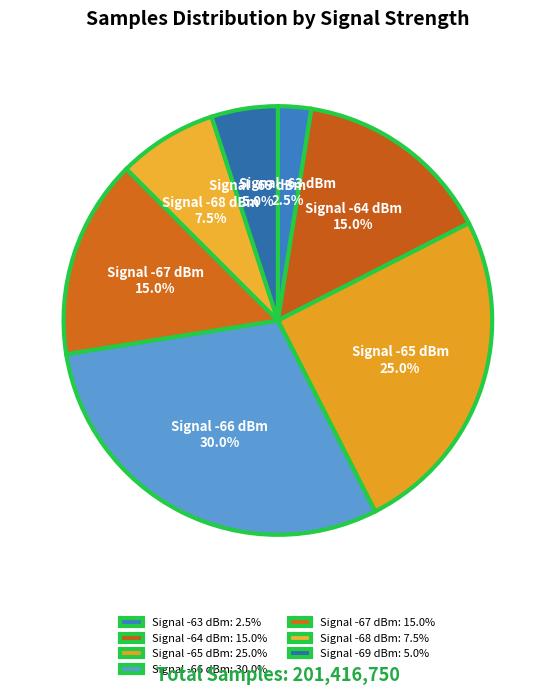

How much of the chart is everything except Signal -63 dBm?

97.5%